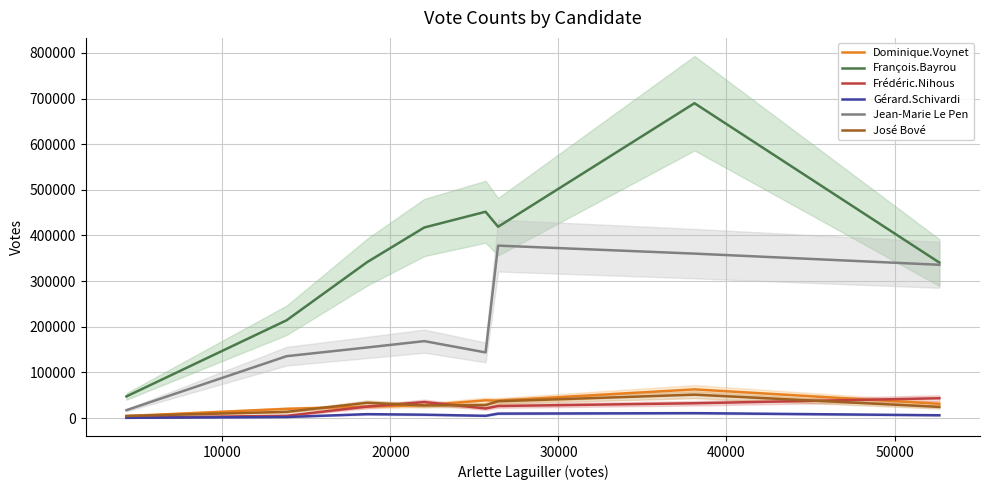

Reading left to right, what are all the values shown in this chart?

Dominique.Voynet: 4608	20382	25267	28285	39026	38339	62997	31382
François.Bayrou: 47574	214339	341641	417546	451986	419162	689671	340694
Frédéric.Nihous: 1061	5142	25280	35300	21207	26534	32615	43598
Gérard.Schivardi: 695	2522	8778	7572	5169	9935	10963	6324
Jean-Marie Le Pen: 17469	135732	154767	168665	143926	377830	360297	335856
José Bové: 4847	13758	33687	27941	28485	36963	51420	24593